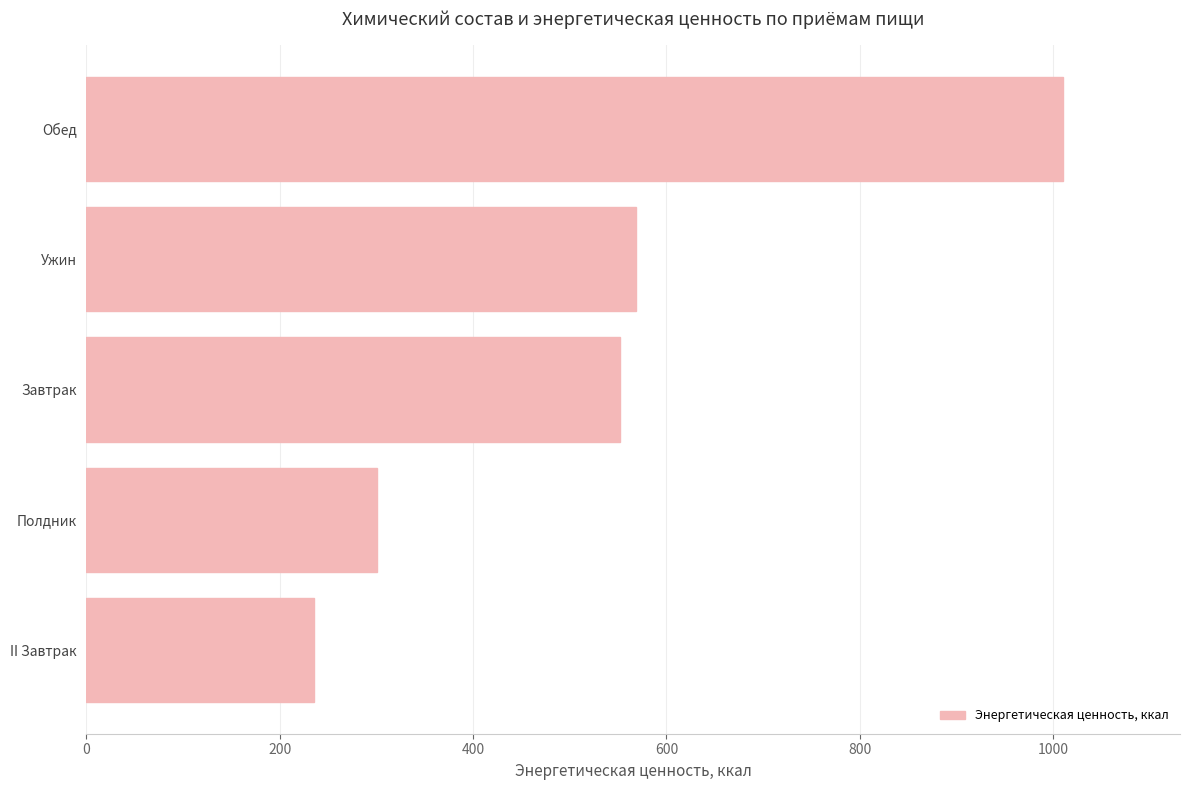

What is the greatest value displayed?

1010